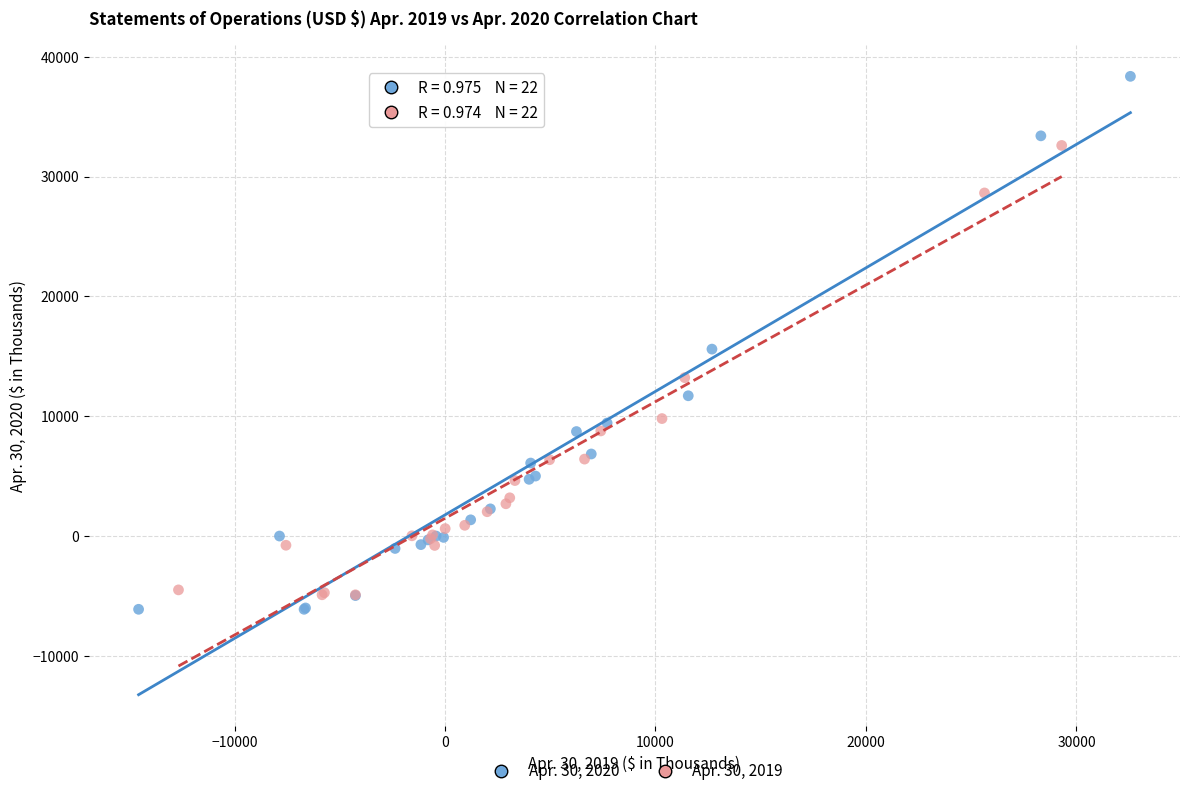

Which series has the widest spread of Y values?

Apr. 30, 2020